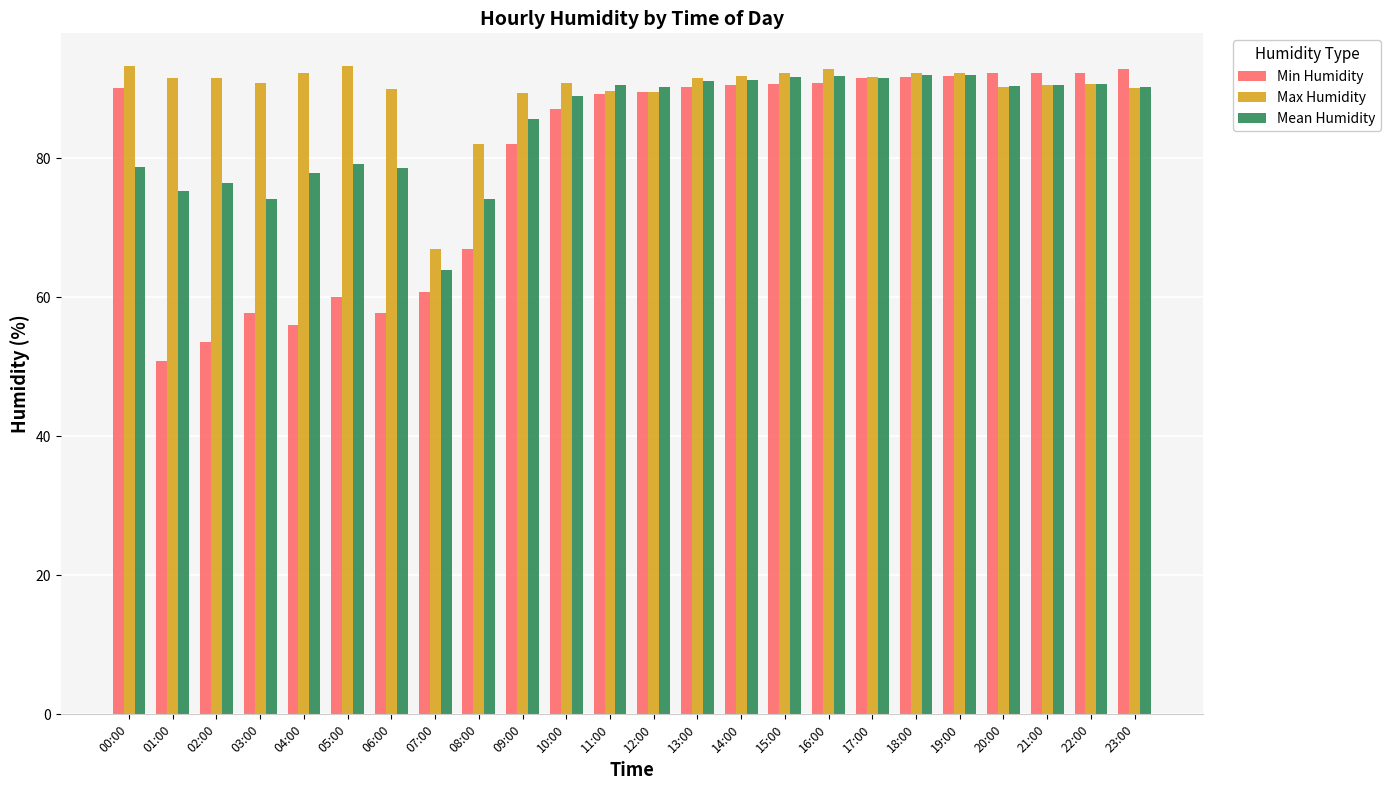

At how many categories does at least one series exceed 85?

22